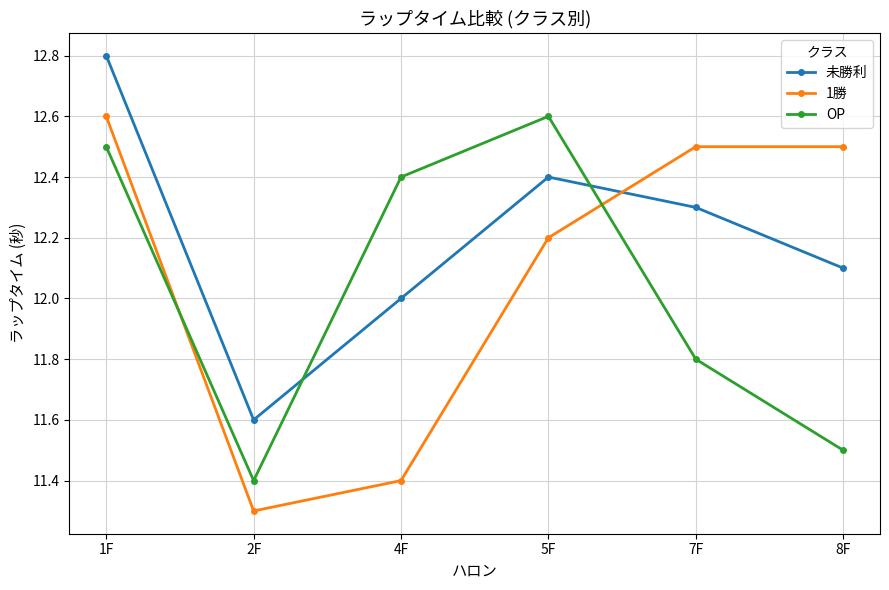

True or false: 1勝 has more than 1 interior local peaks.

False